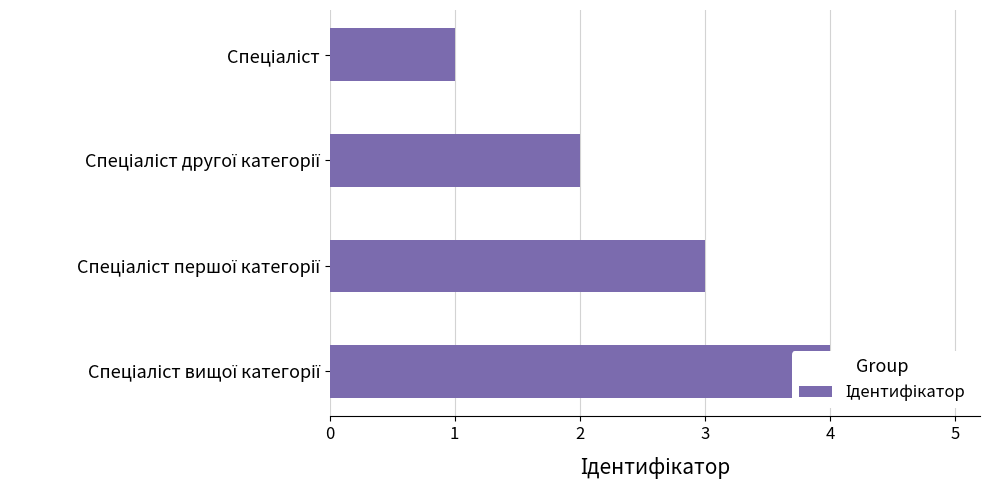

How many values are below 3?

2